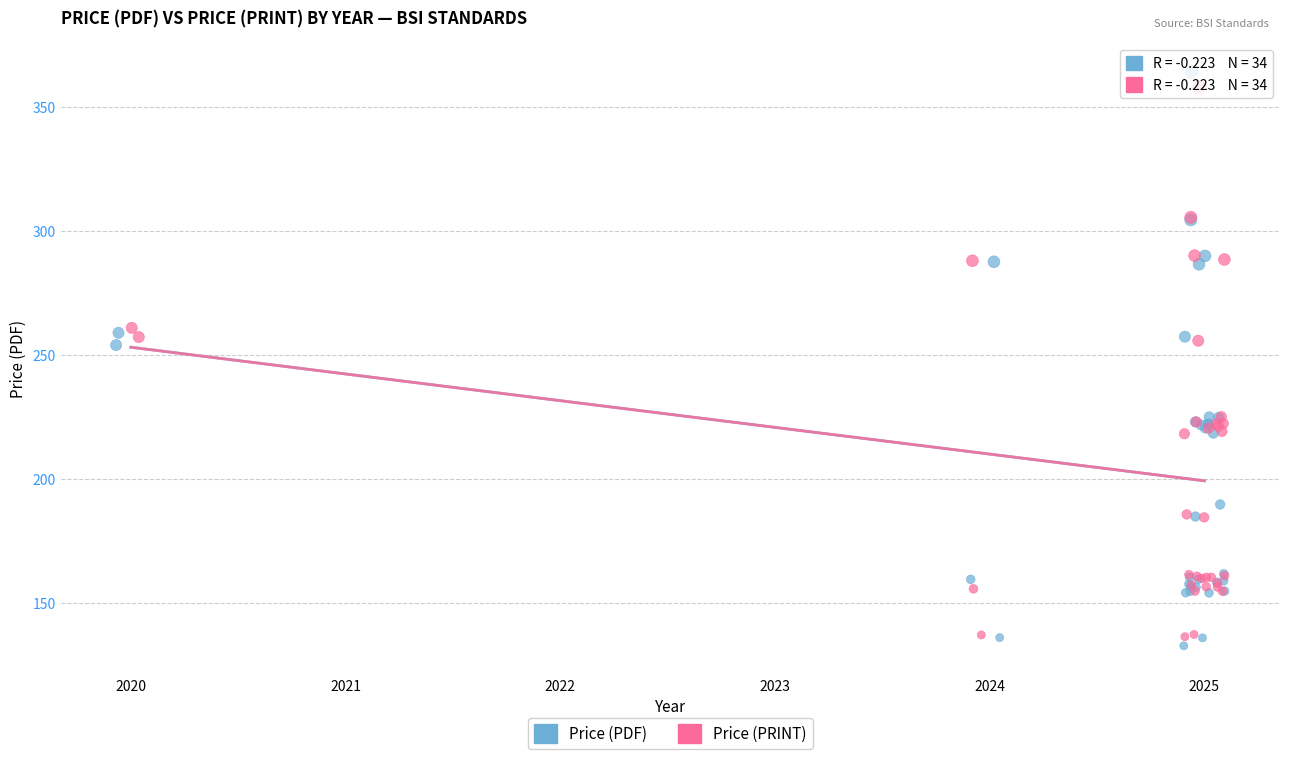

Which series reaches the minimum Y coordinate?

Price (PDF)